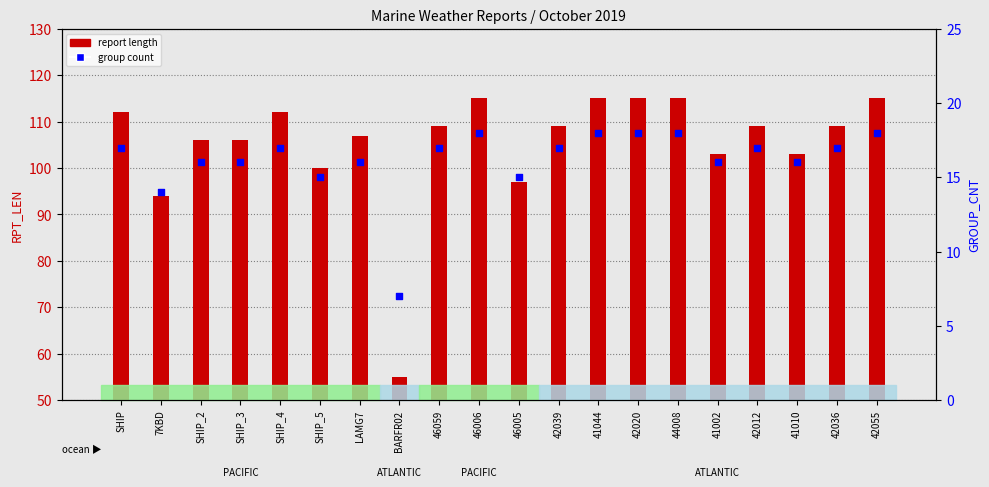

Which series has the largest Y range (max minus min)?

report length